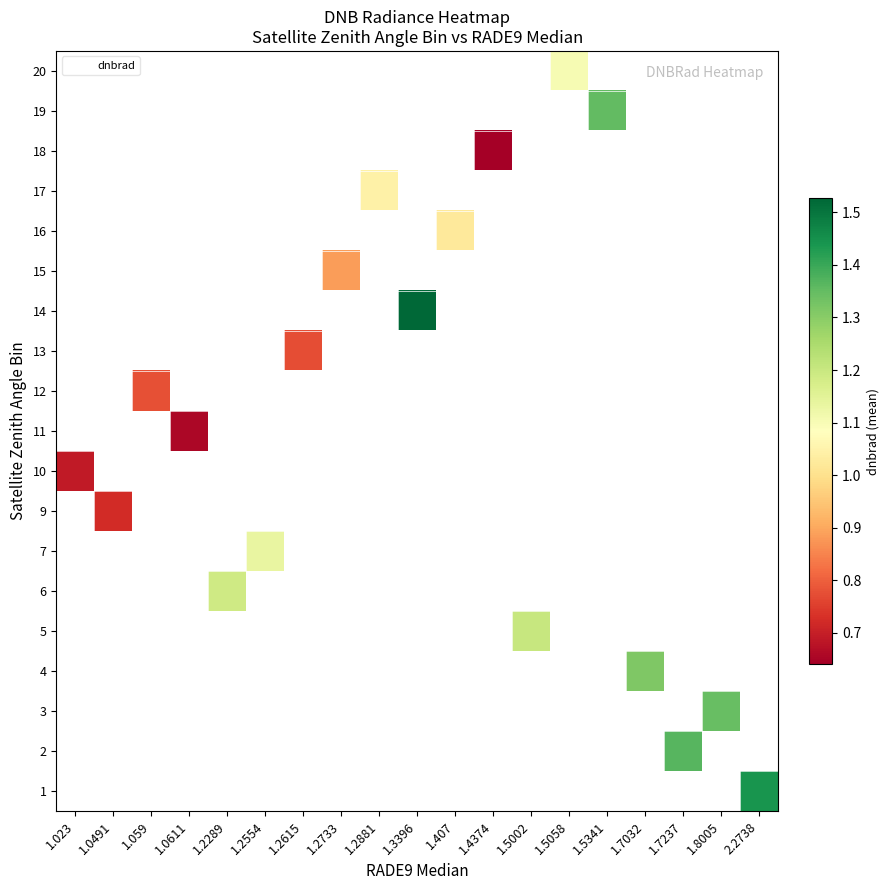

Rank the series by their maximum value, from highest to lowest.

1, 2, 3, 4, 5, 6, 7, 9, 10, 11, 12, 13, 14, 15, 16, 17, 18, 19, 20